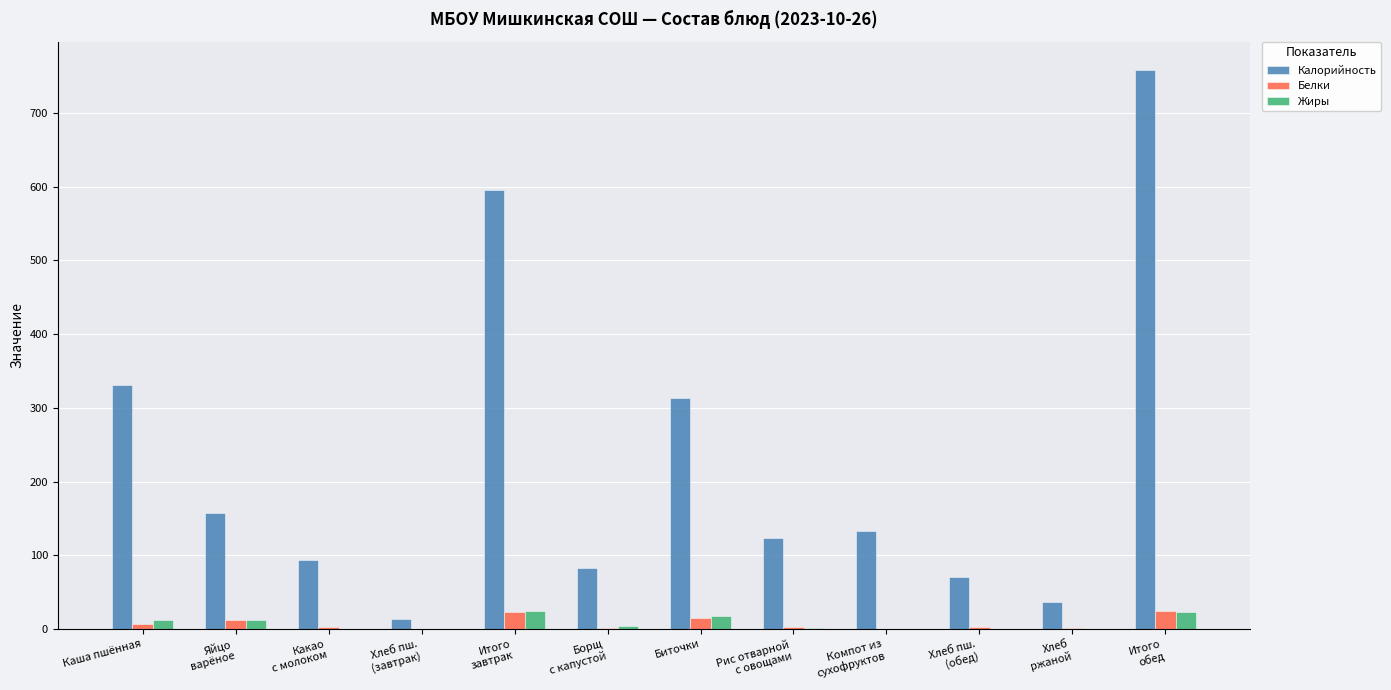

Does the chart contain stacked bars?

No